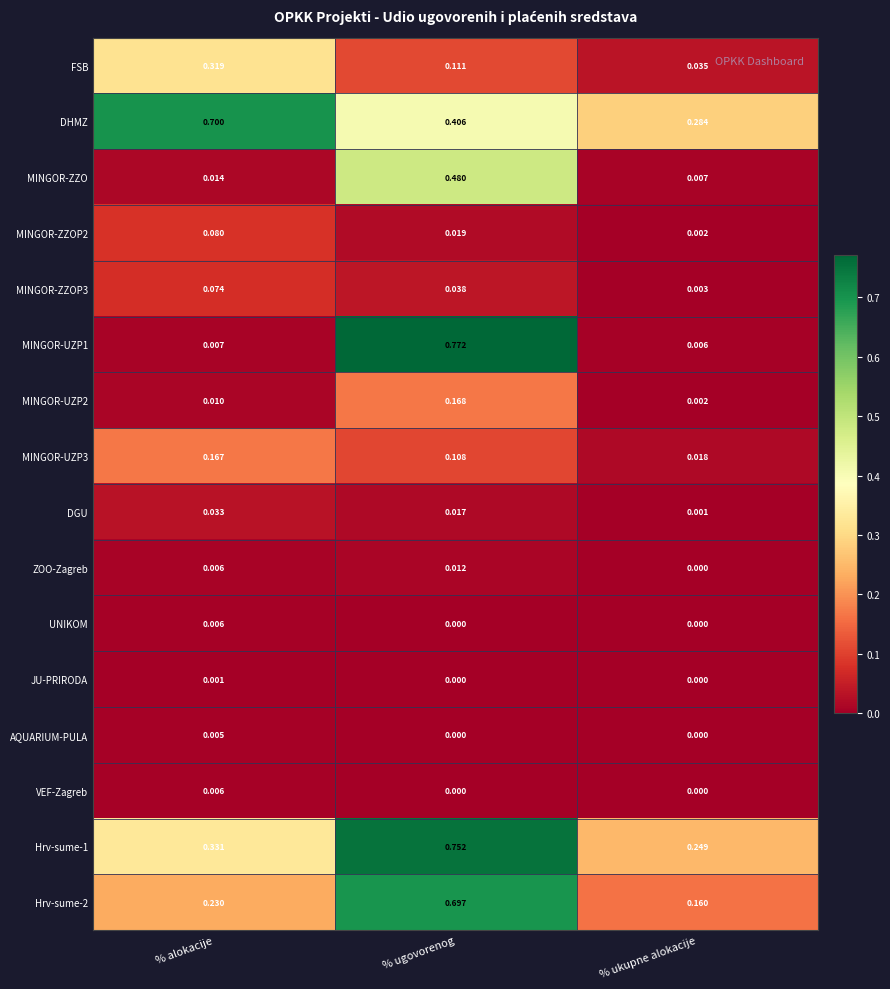

Which category has the lowest value in the Hrv-sume-2 series?

% ukupne alokacije